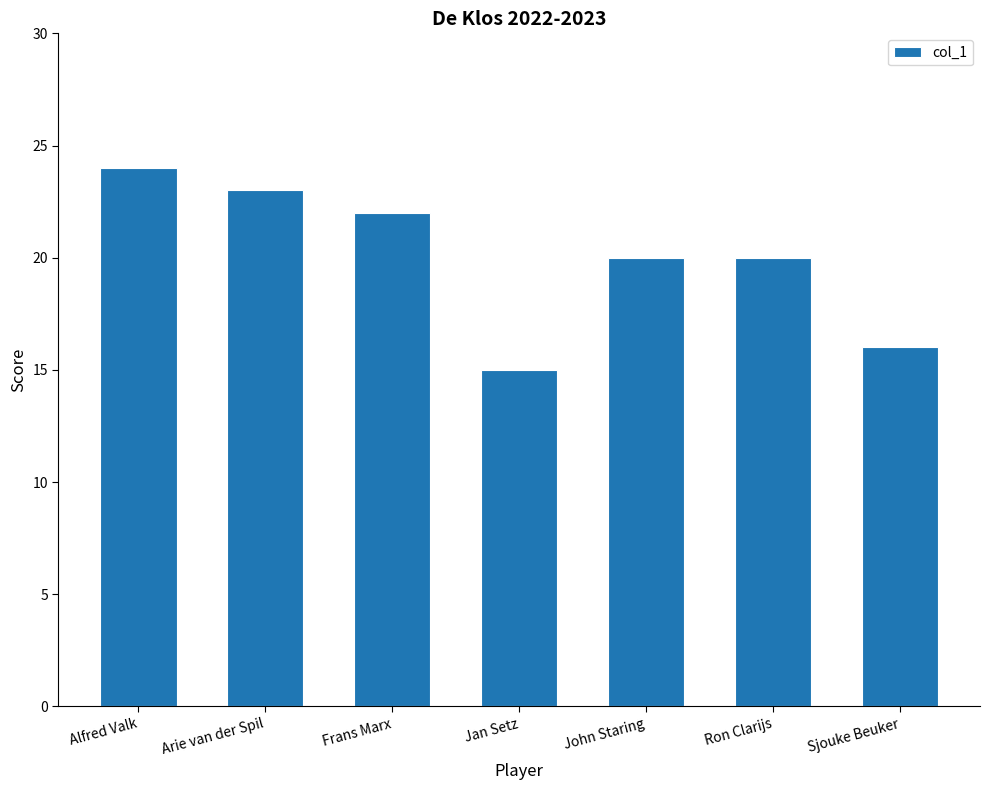

How many data points does each series have?

7